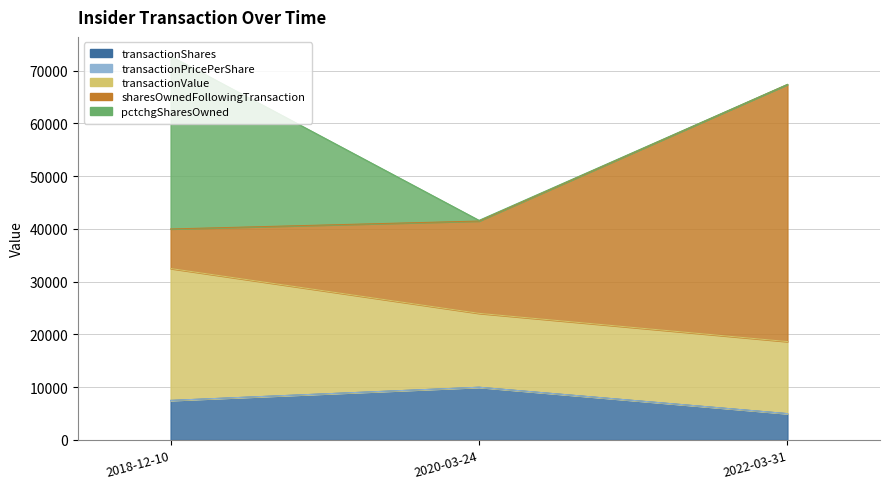

What is the difference between the maximum and minimum values in the transactionShares series?

5000.0